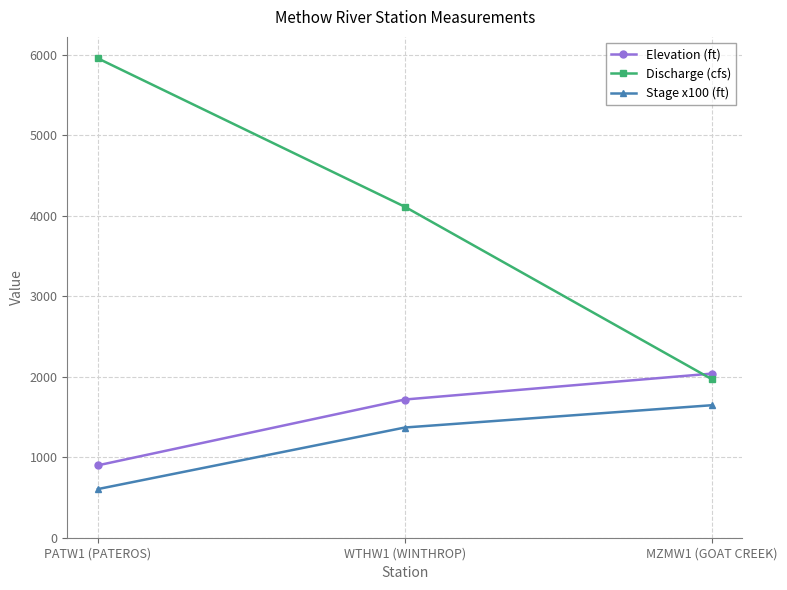

The value of Discharge (cfs) at MZMW1 (GOAT CREEK) is 1971. True or false?

True